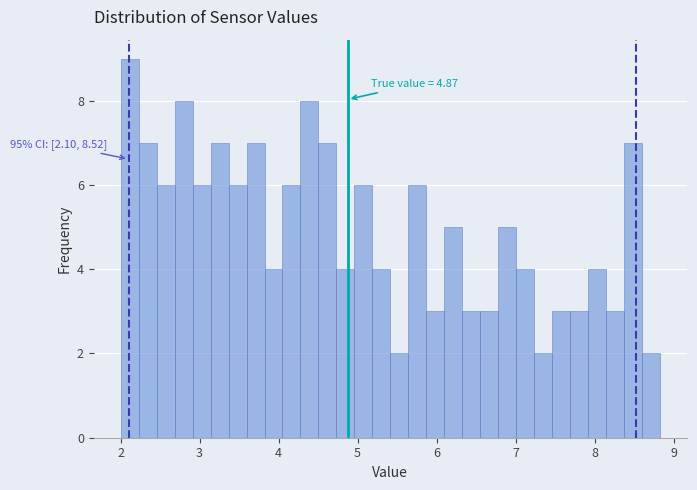

Around what value on the x-axis is the tallest bar? Give the approximate position of its centre, as read against the axis.

2.1